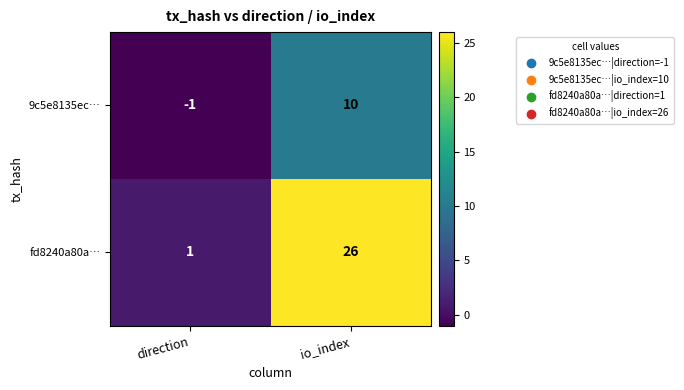

List the series in order of their overall mean, highest first.

fd8240a80a…, 9c5e8135ec…